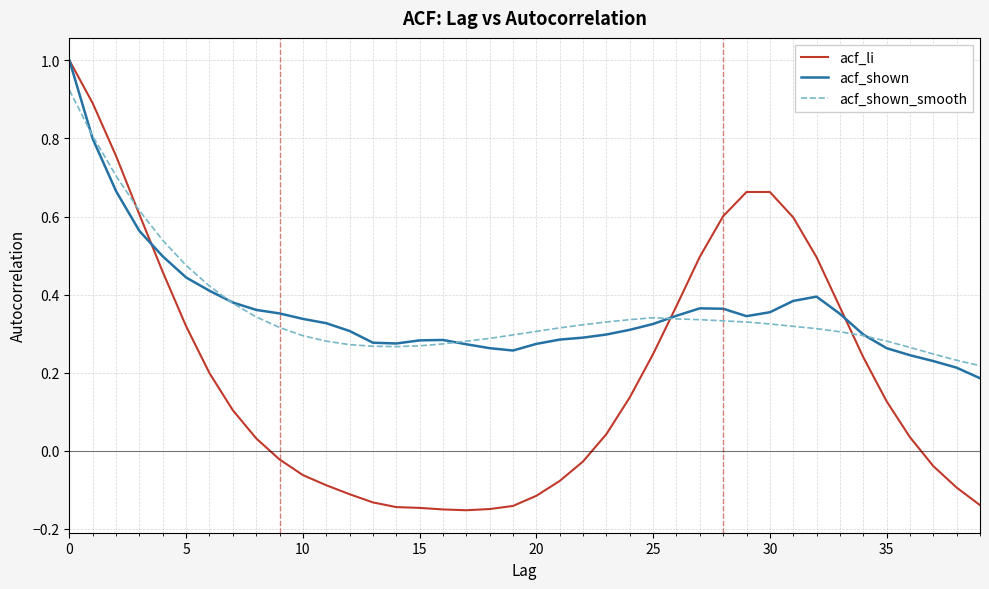

What is the sum of all acf_li values?

7.7